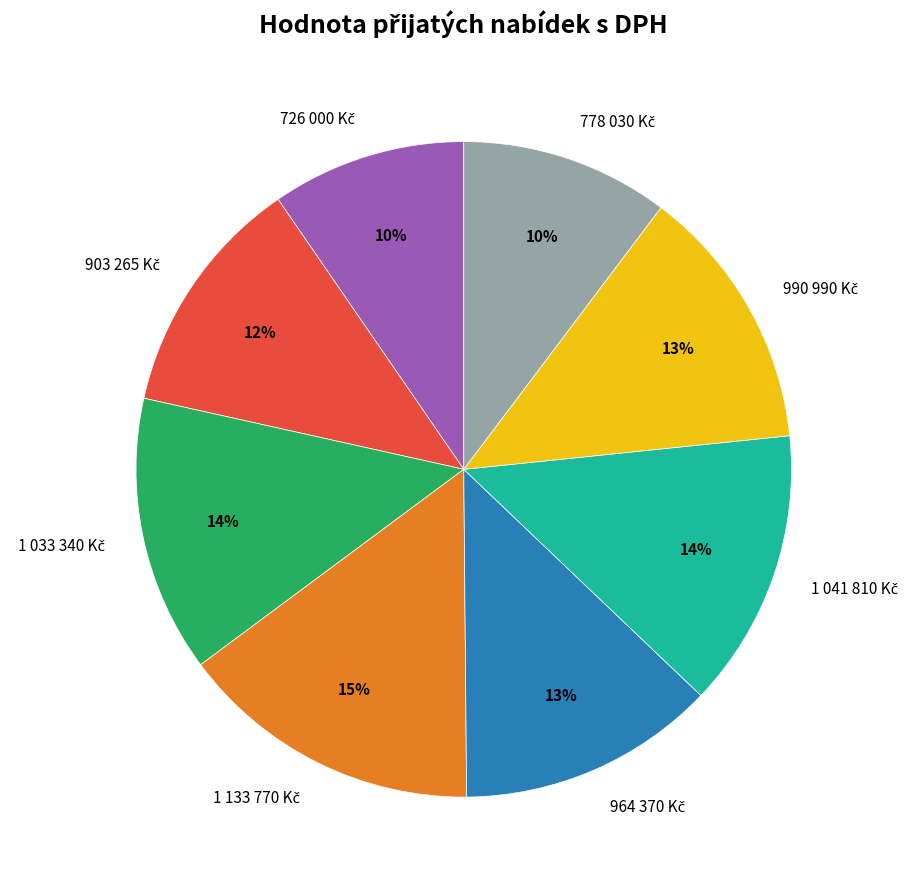

Count the number of slices in the pie.

8